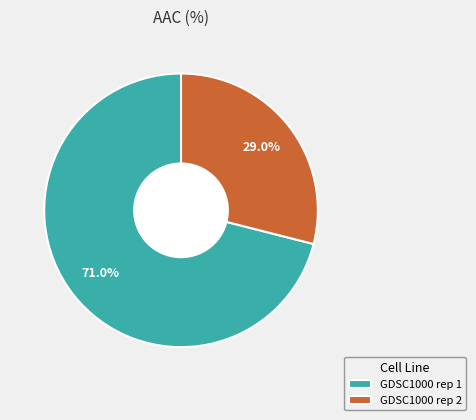

How much of the chart is everything except GDSC1000 rep 1?

29.0%